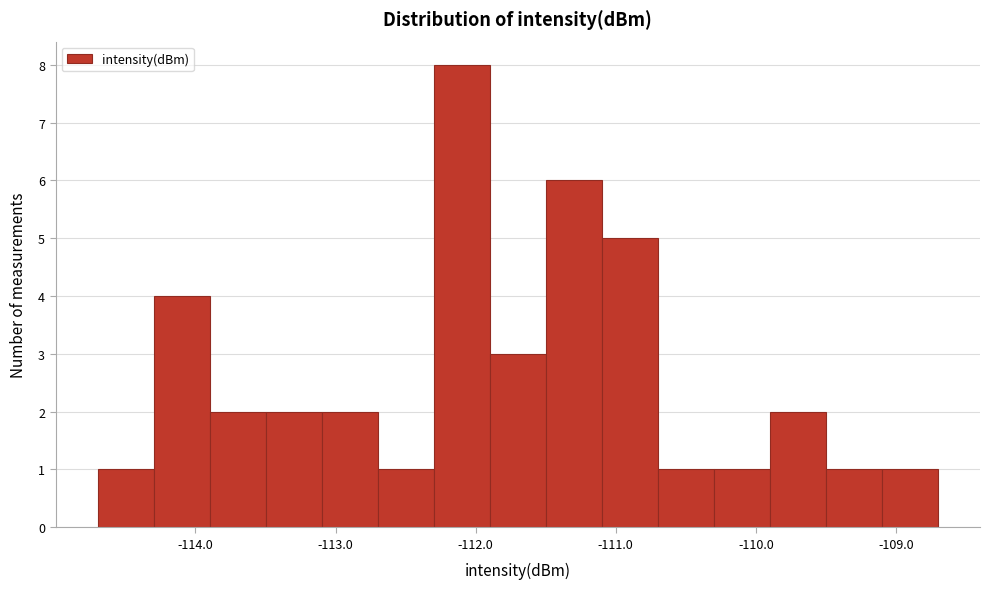

Around what value on the x-axis is the tallest bar? Give the approximate position of its centre, as read against the axis.

-112.1